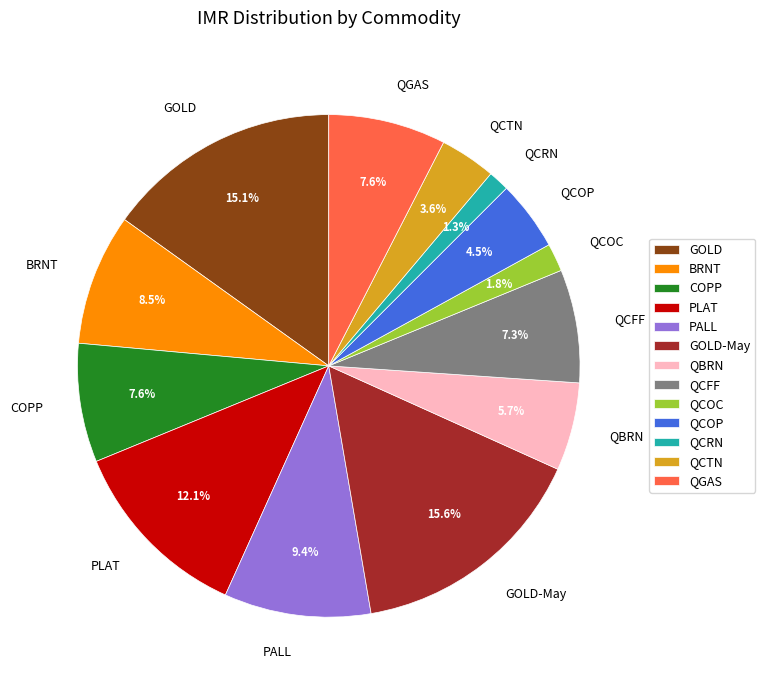

True or false: QBRN accounts for 1% of the total.

False